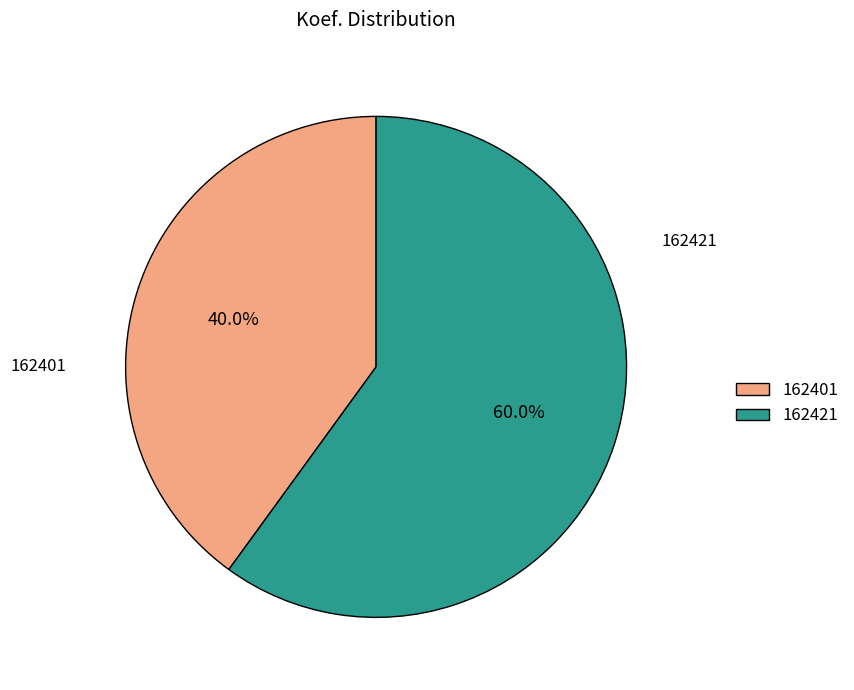

How many slices are in this pie chart?

2